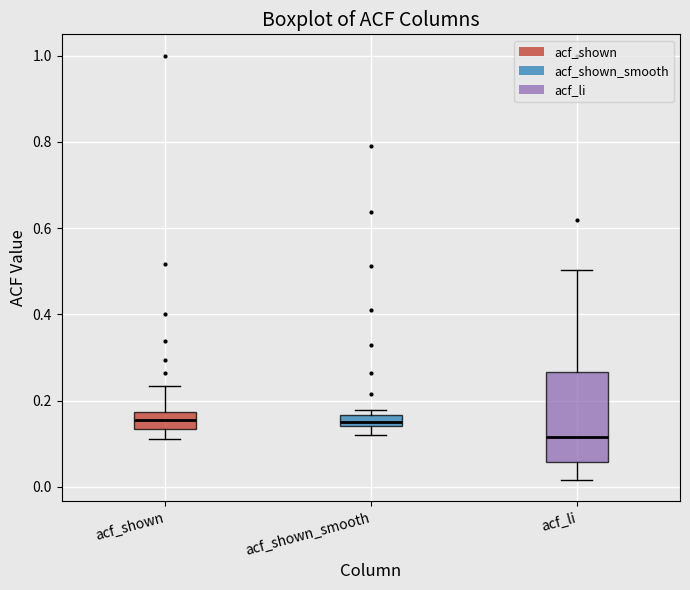

Which box's median line is the lowest?

acf_li